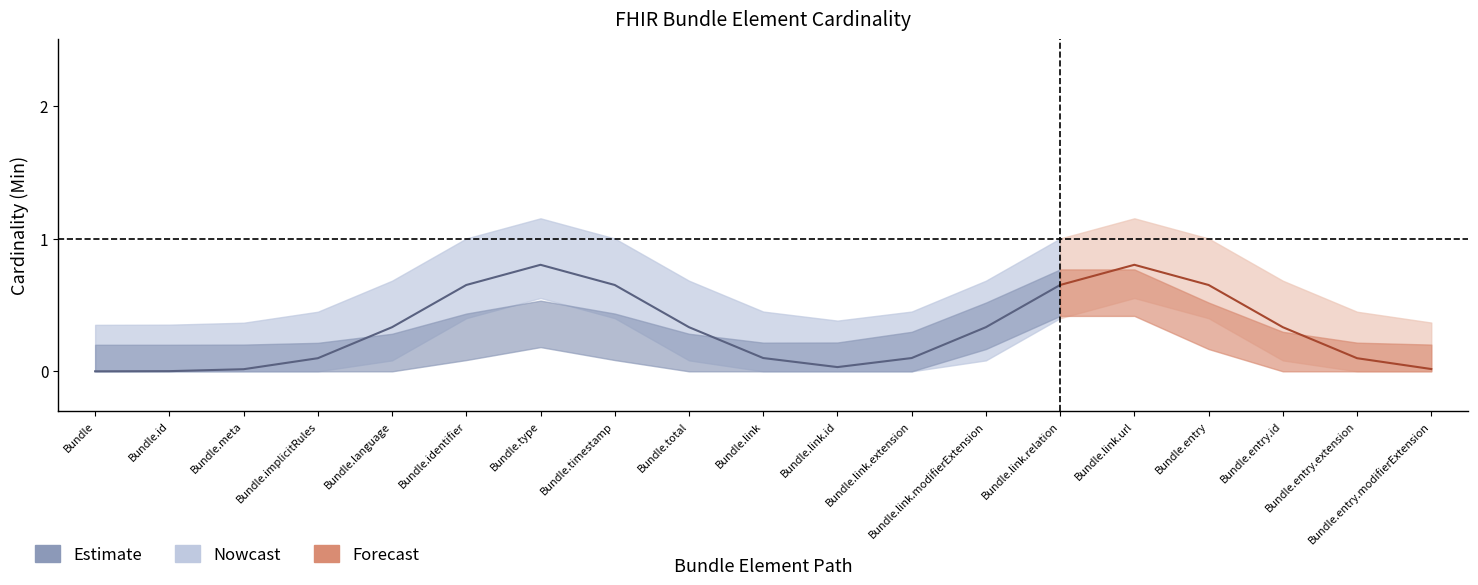

True or false: Min and Base Min intersect in this chart.

False